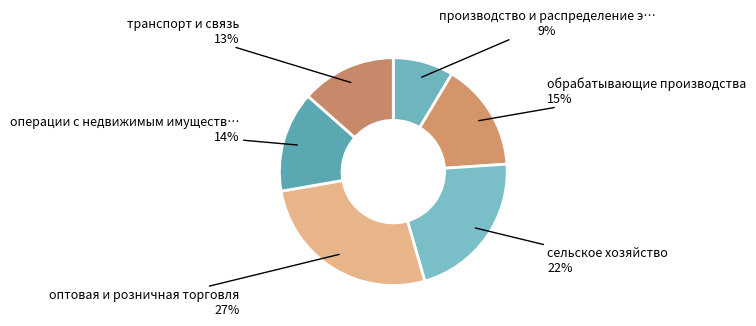

Which slice is the smallest?

производство и распределение электроэнергии